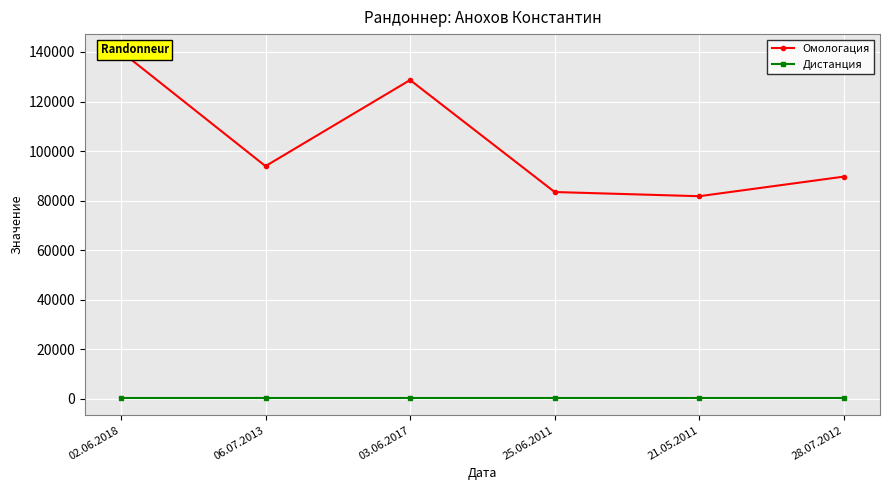

Reading left to right, what are all the values shown in this chart?

Омологация: 02.06.2018=140219	06.07.2013=93937	03.06.2017=128681	25.06.2011=83487	21.05.2011=81798	28.07.2012=89705
Дистанция: 02.06.2018=400	06.07.2013=400	03.06.2017=400	25.06.2011=400	21.05.2011=400	28.07.2012=400